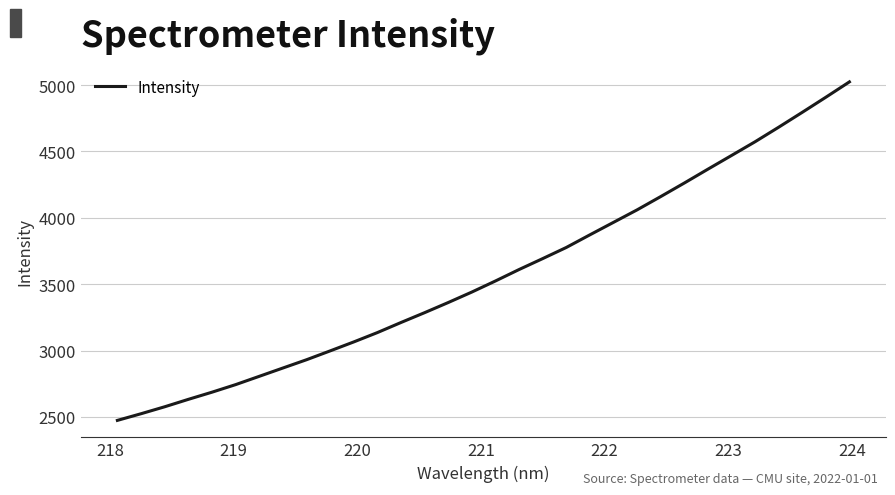

What is the difference between the maximum and minimum values?

2549.5